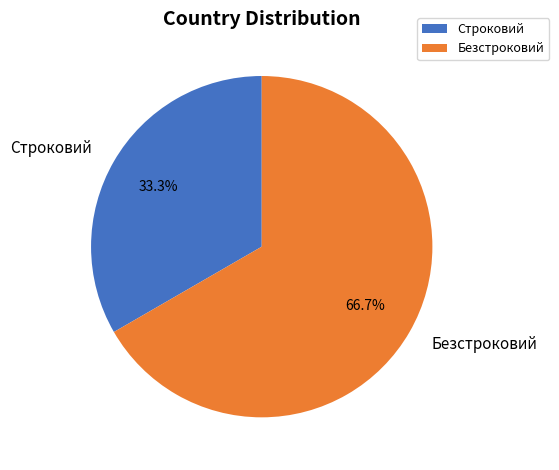

Do Строковий and Безстроковий together represent more than half of the pie?

Yes